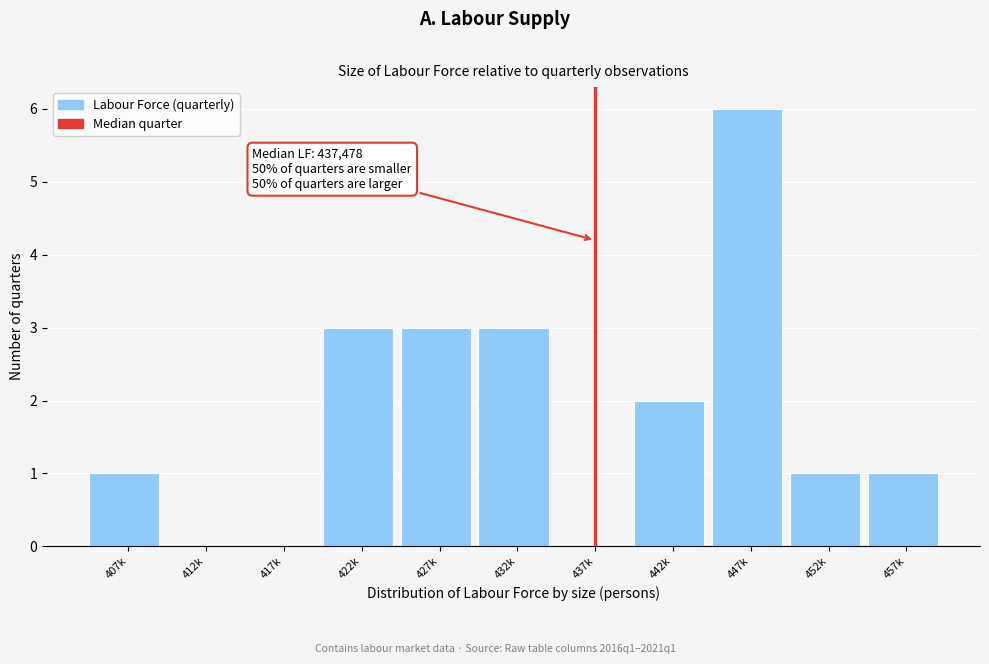

Reading right to left, list all the values displayed in this chart.

457k=1	452k=1	447k=6	442k=2	437k=0	432k=3	427k=3	422k=3	417k=0	412k=0	407k=1